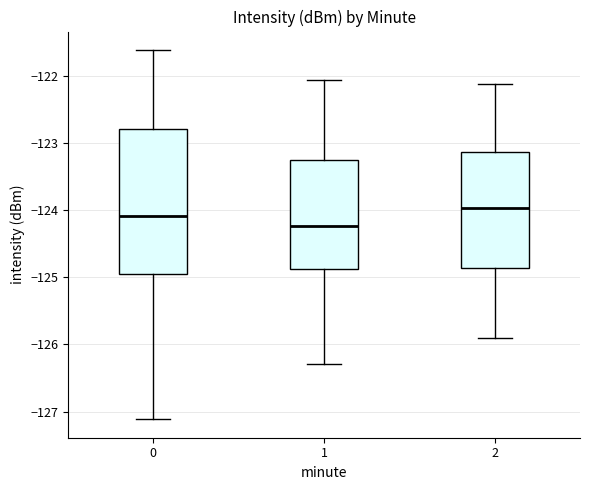

Where does the upper whisker of the box at x = 0 end on the y-axis? The values are not printed on the chart, so give them approximately, as read against the axis.

-121.6